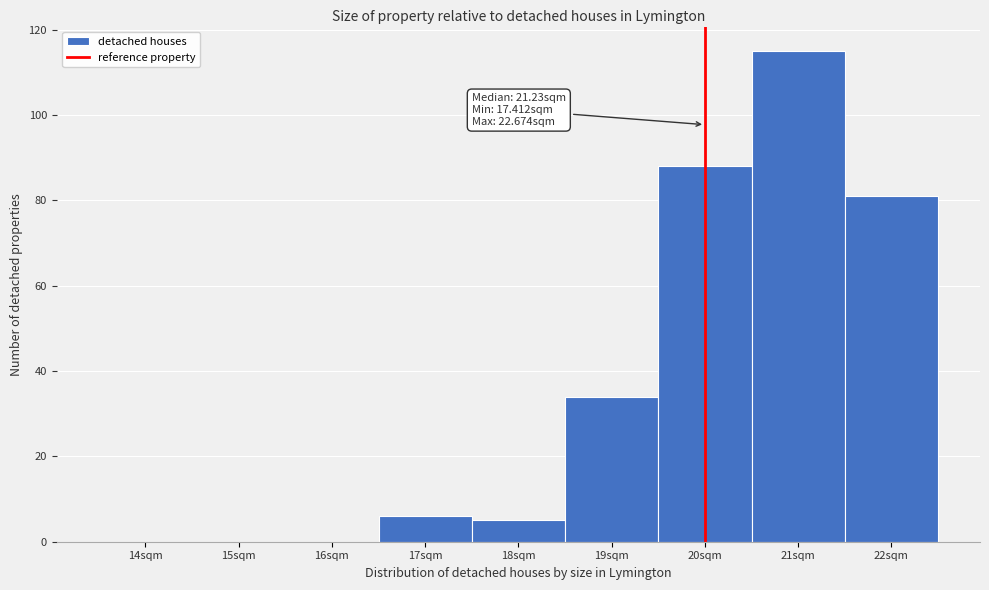

Reading right to left, extract all data points from this chart.

22sqm=81	21sqm=115	20sqm=88	19sqm=34	18sqm=5	17sqm=6	16sqm=0	15sqm=0	14sqm=0